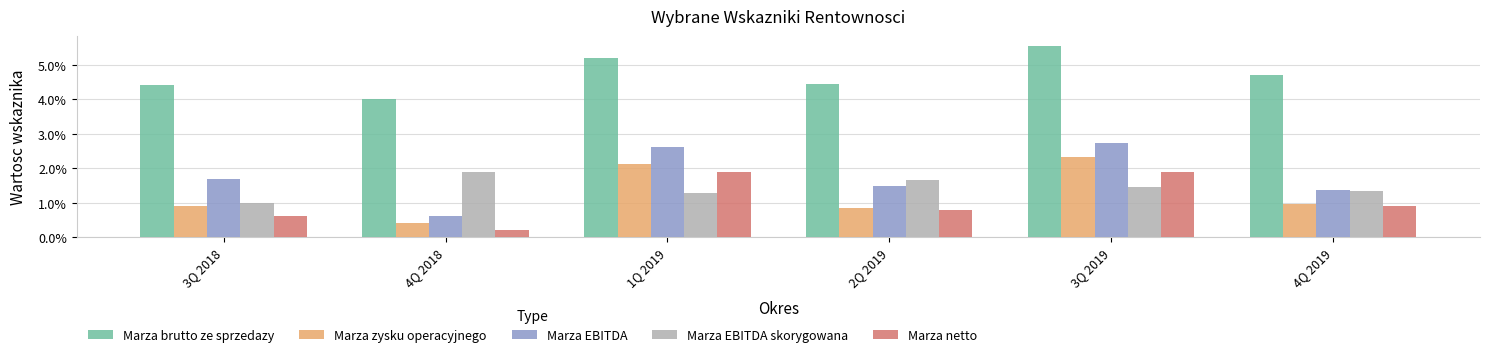

Does the chart contain stacked bars?

No